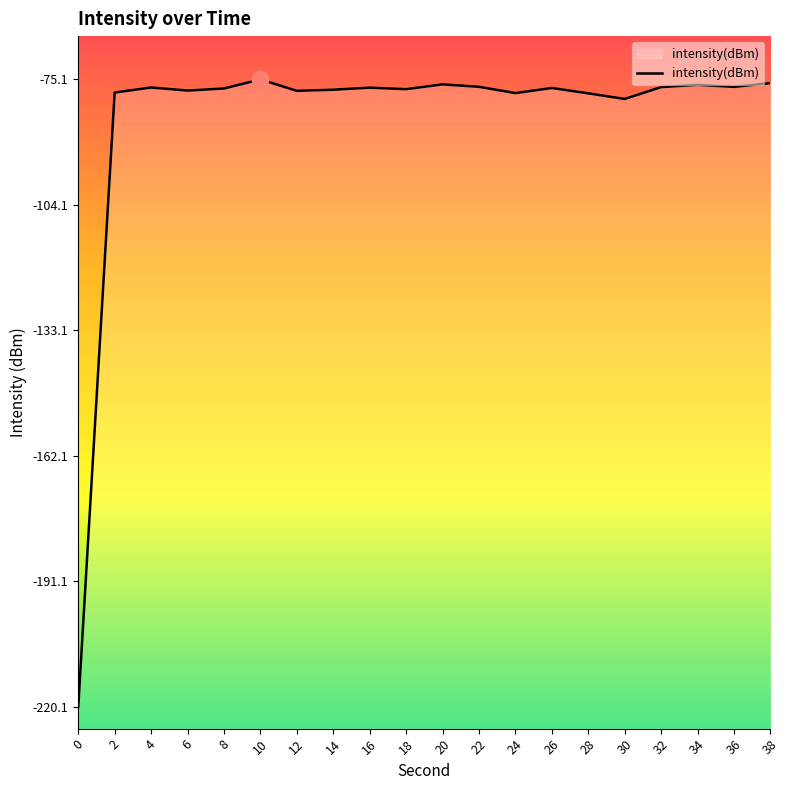

What is the maximum value shown in the chart?

-75.1